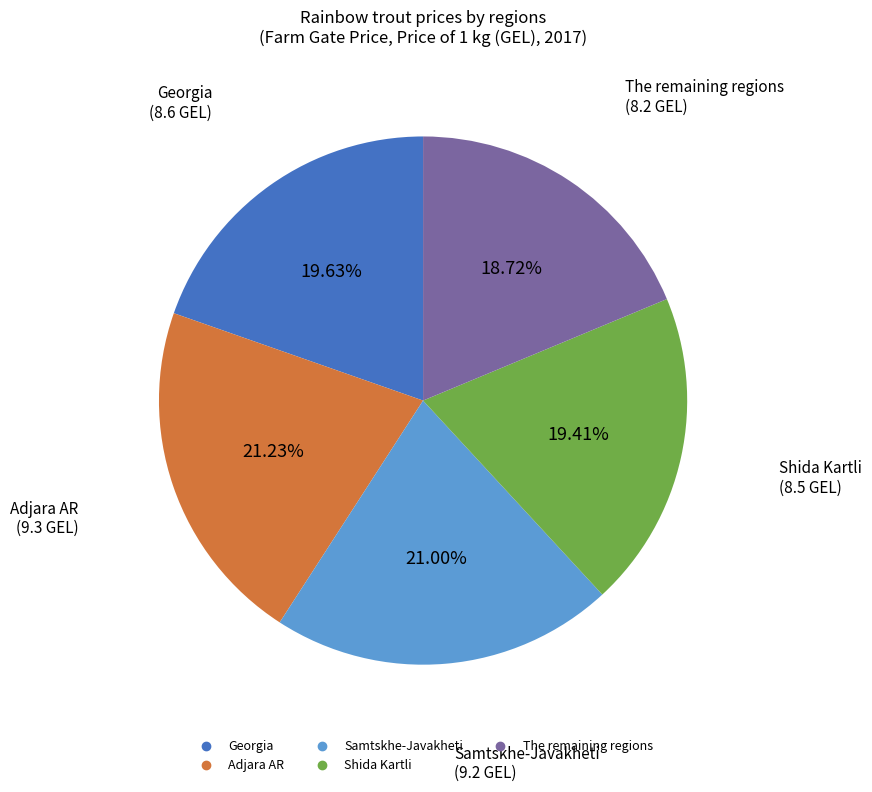

Does Samtskhe-Javakheti represent more than half of the total?

No